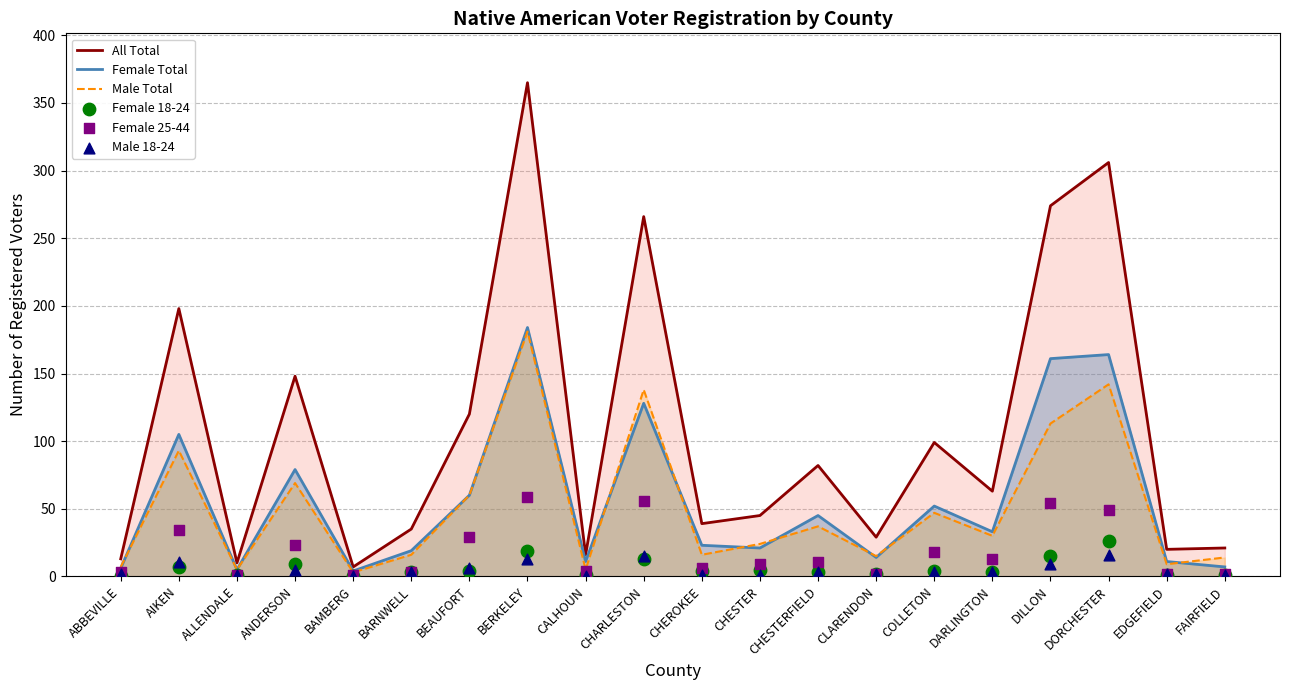

At which category is the sum across all series the highest?

BERKELEY